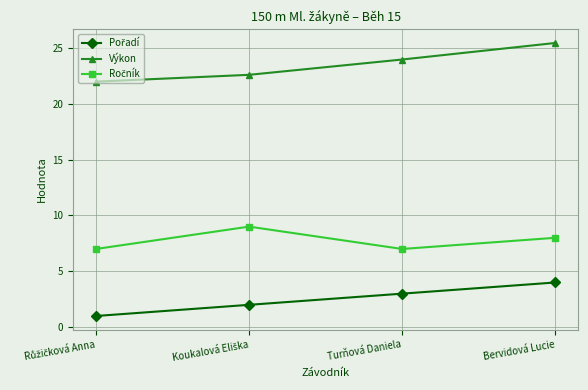

Between Turňová Daniela and Bervidová Lucie, which series saw the biggest shift?

Výkon